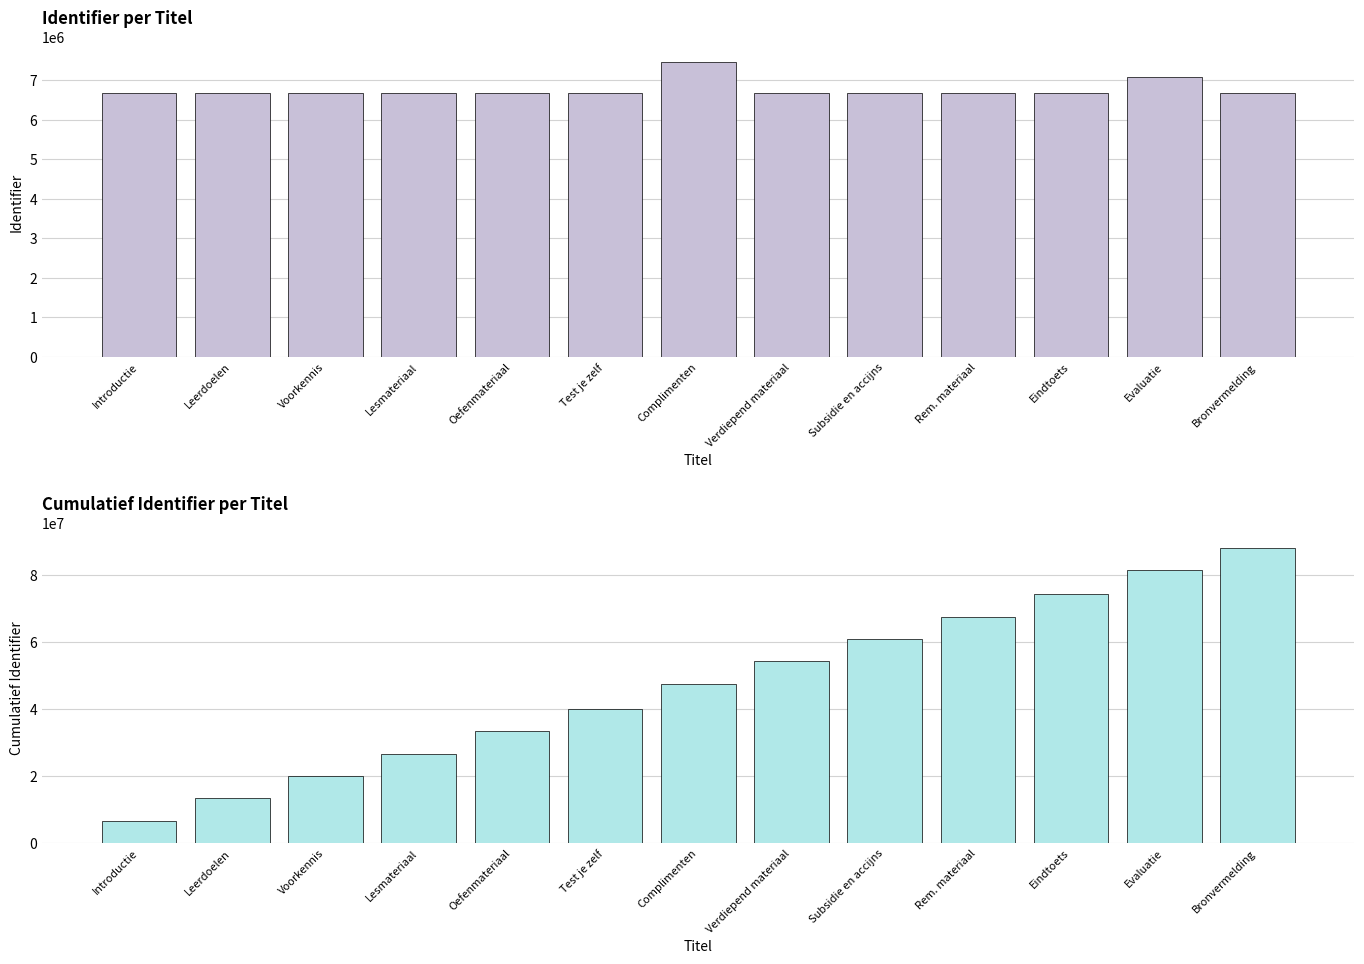

Reading left to right, what are all the values shown in this chart?

Identifier: 6672768	6671587	6680977	6671586	6672981	6672970	7468855	6680980	6680981	6674686	6680375	7096890	6682797
Cumulative Identifier: 6672768	13344355	20025332	26696918	33369899	40042869	47511724	54192704	60873685	67548371	74228746	81325636	88008433